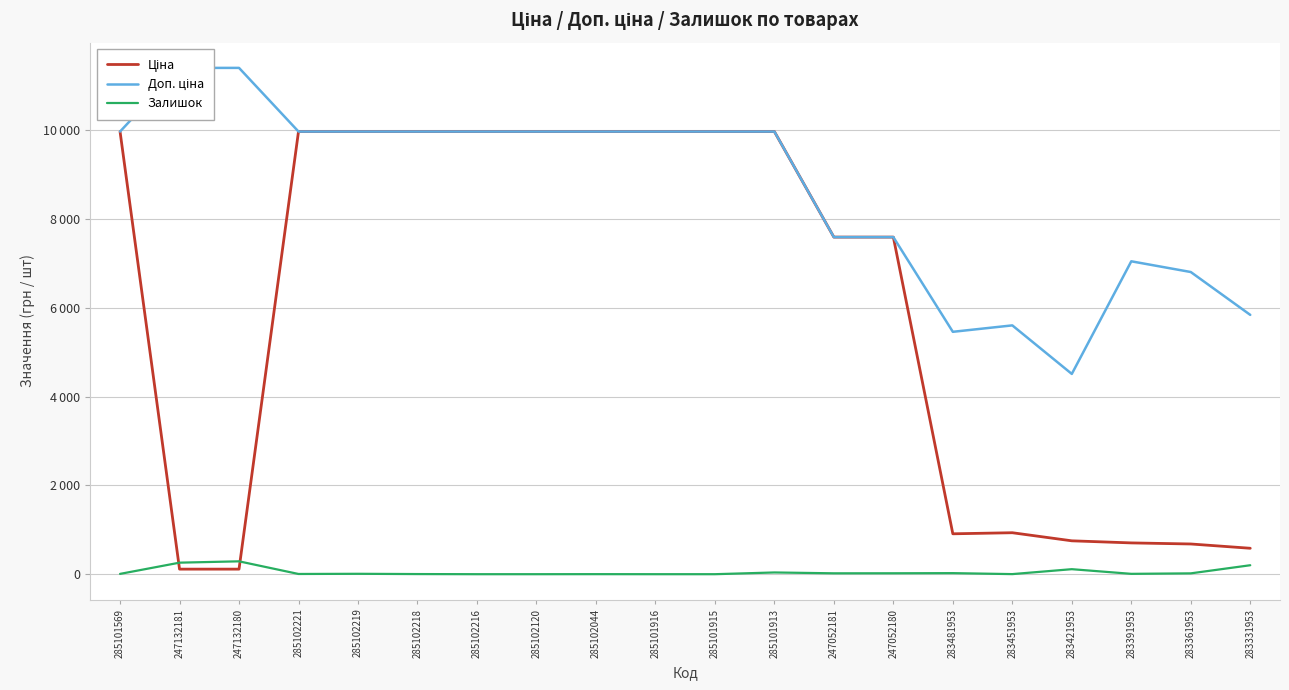

What is the difference between the highest and lowest values at 285102120?

9975.0